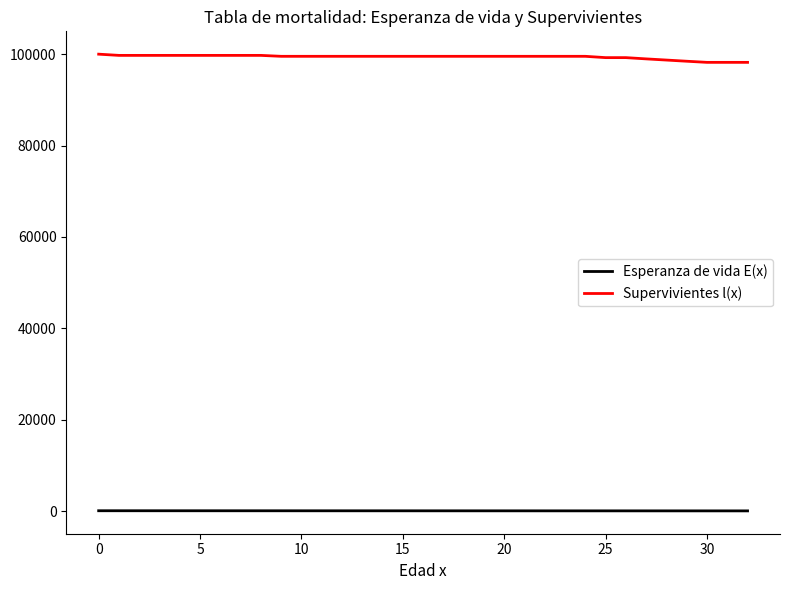

Does the chart display data point markers on the line(s)?

No